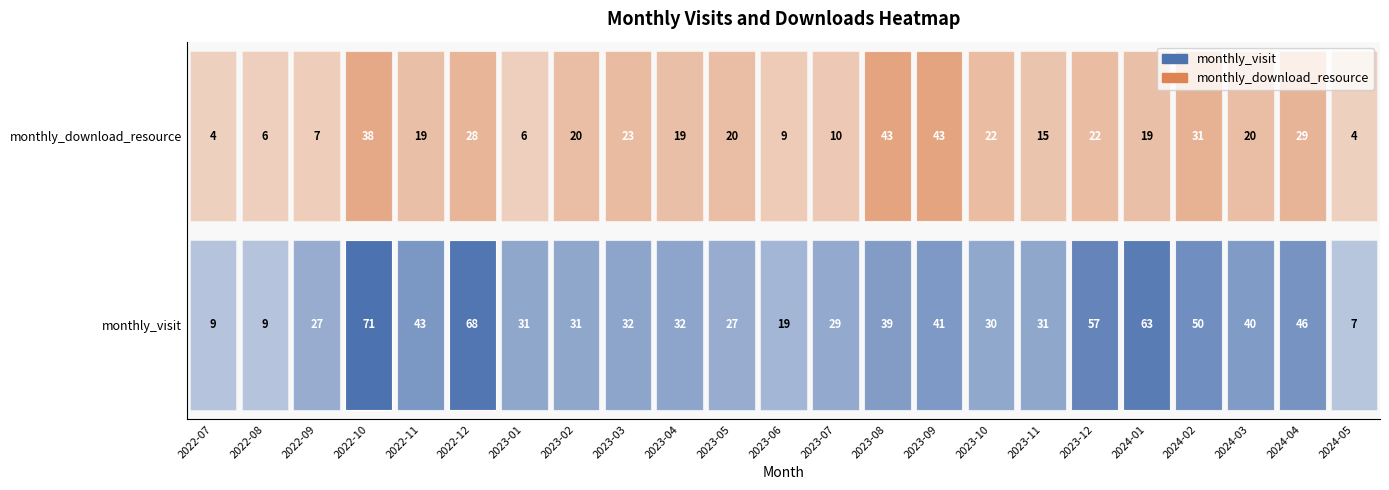

What is the difference between the 2022-12 values at 1 and 0?

40